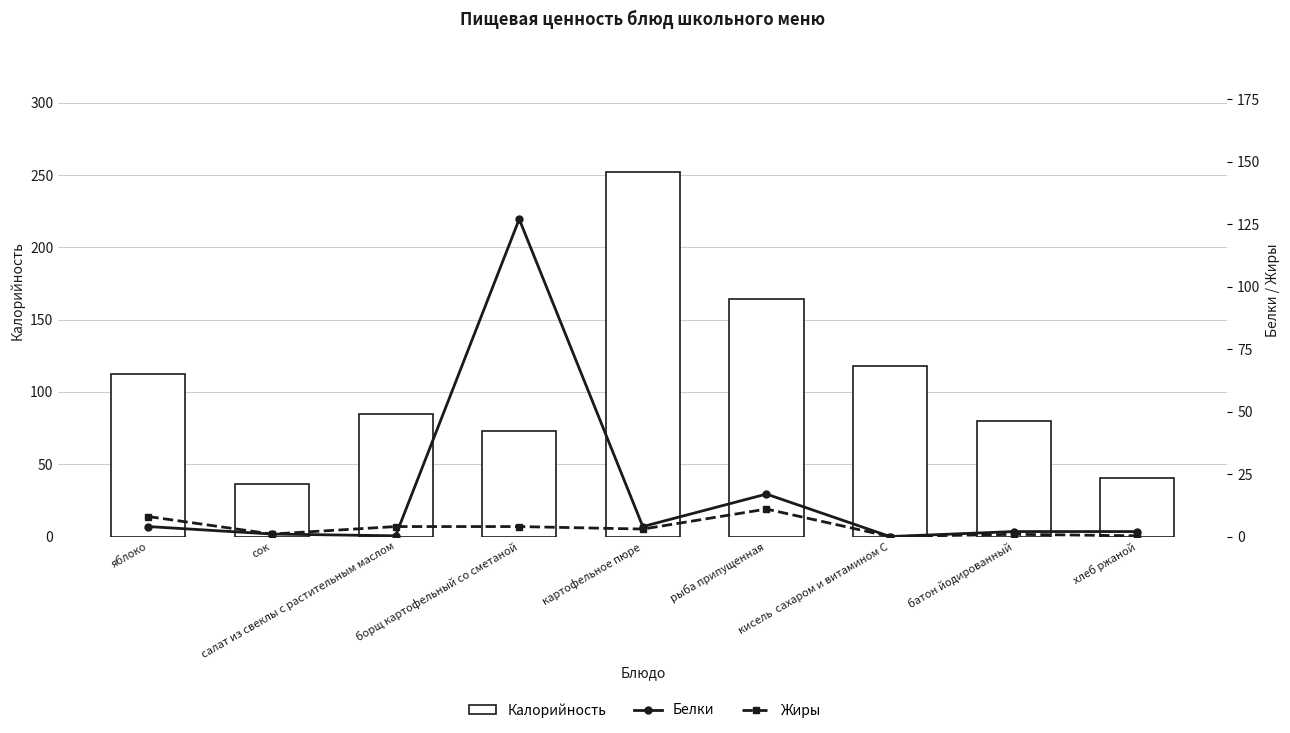

How many groups of bars are there?

9